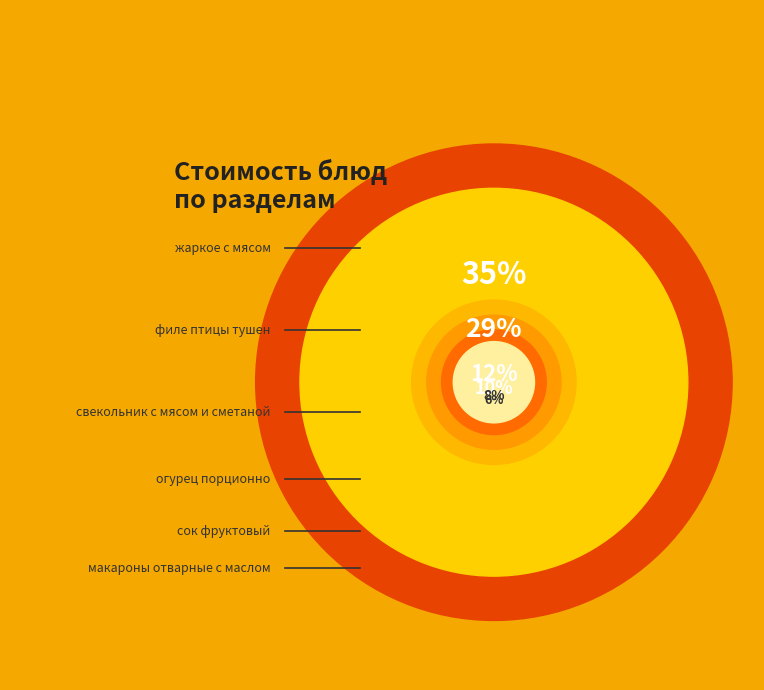

Is there a majority slice in this chart?

No